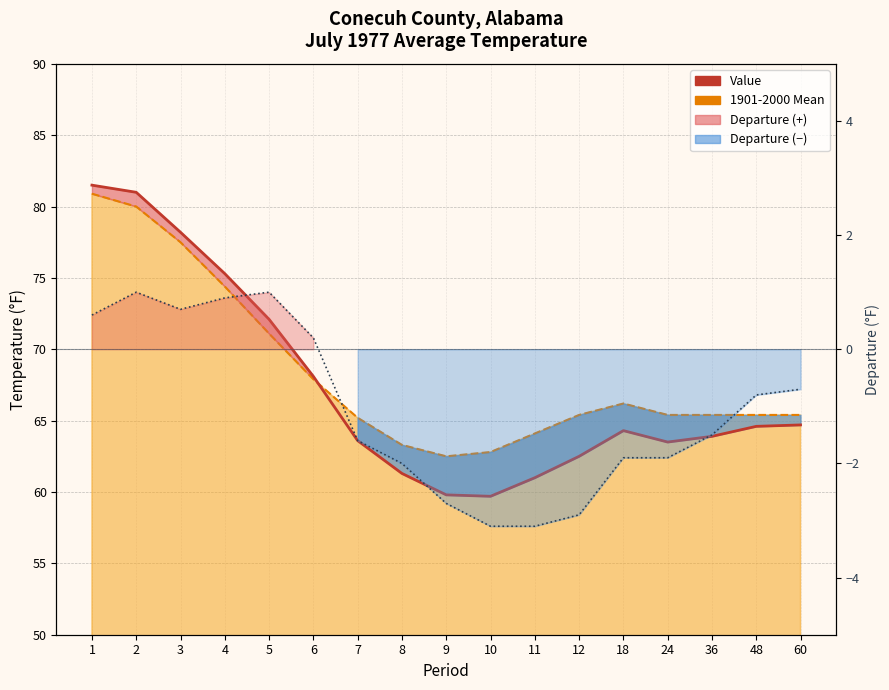

What is the average value of the Departure series?

-1.0